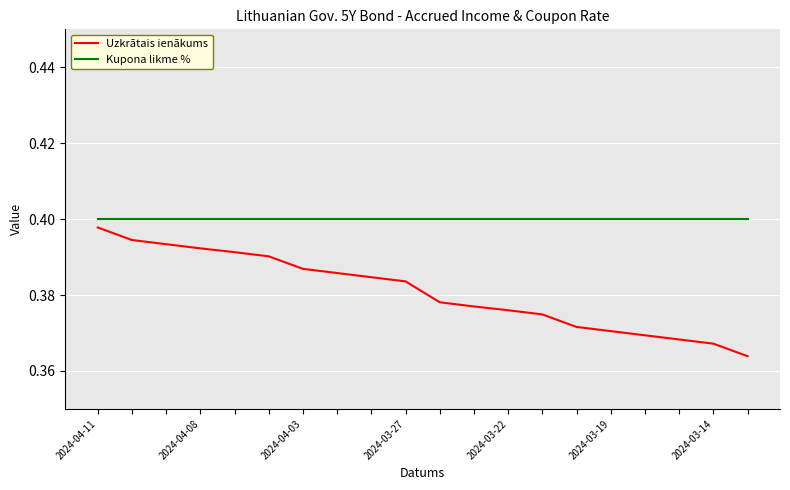

True or false: Uzkrātais ienākums and Kupona likme % cross at least once.

False